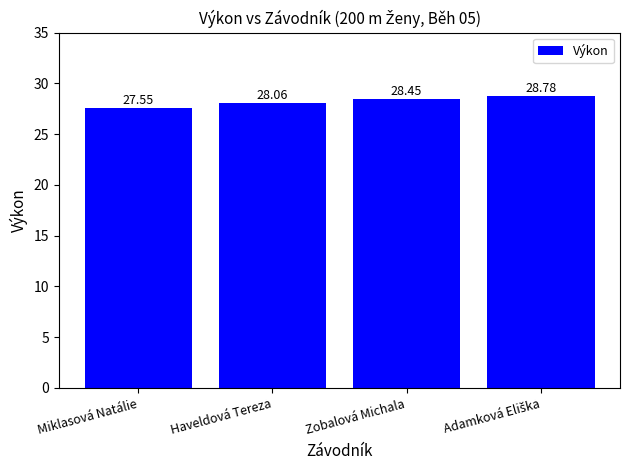

What is the average value?

28.2